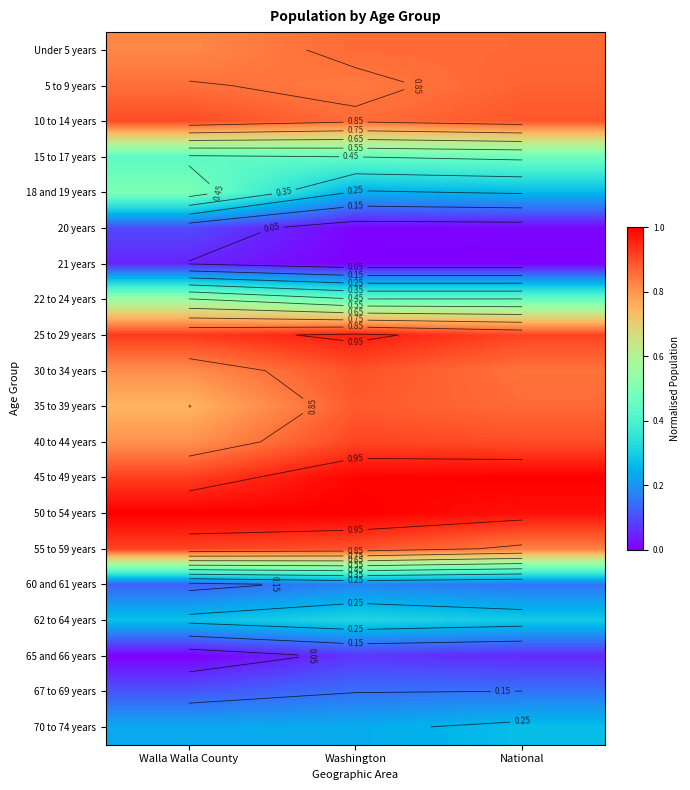

What is the sum of the 67 to 69 years values at Washington and Walla Walla County?

0.3